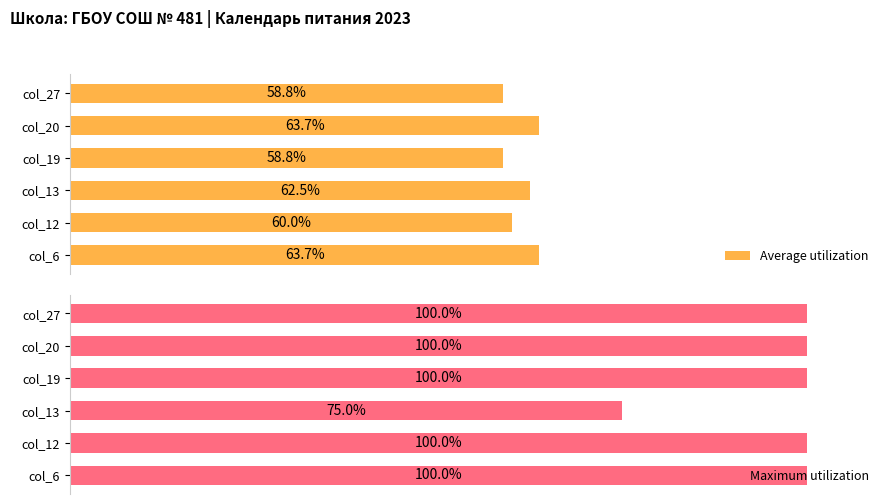

Where is Average utilization nearest to the value 61?

col_12